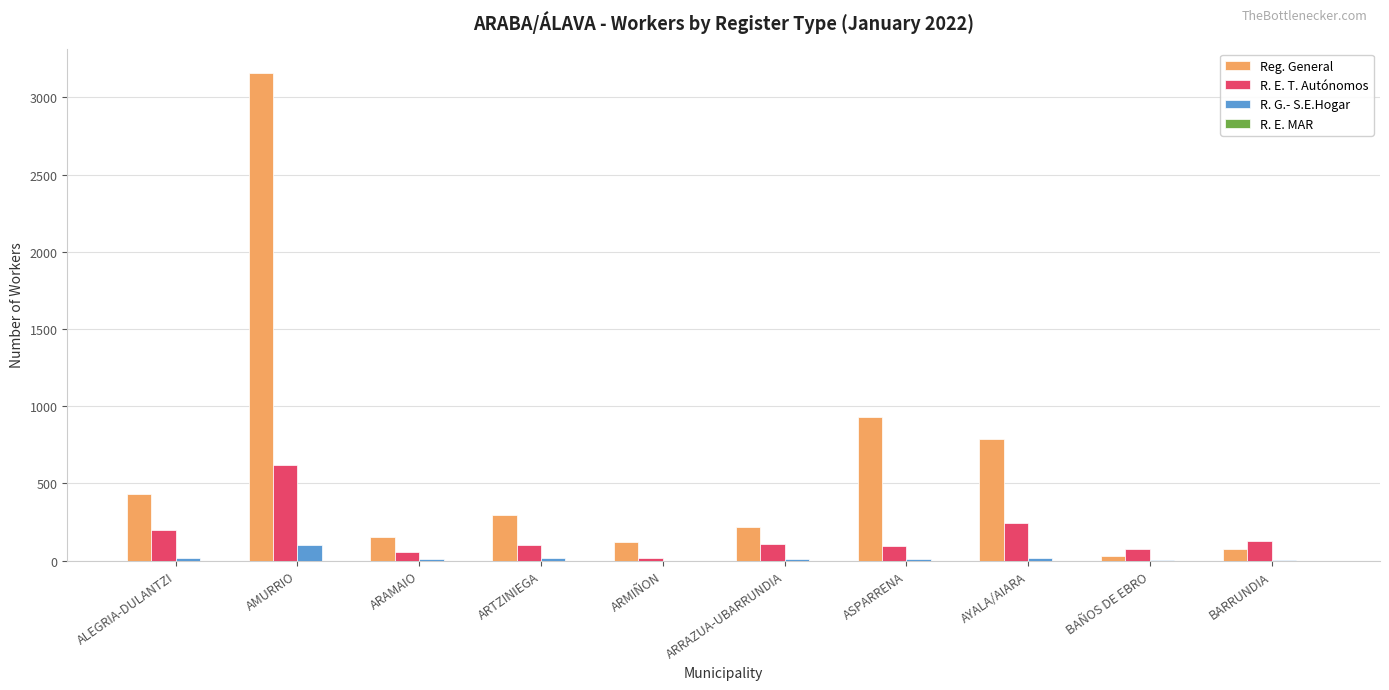

At which category is the sum across all series the highest?

AMURRIO